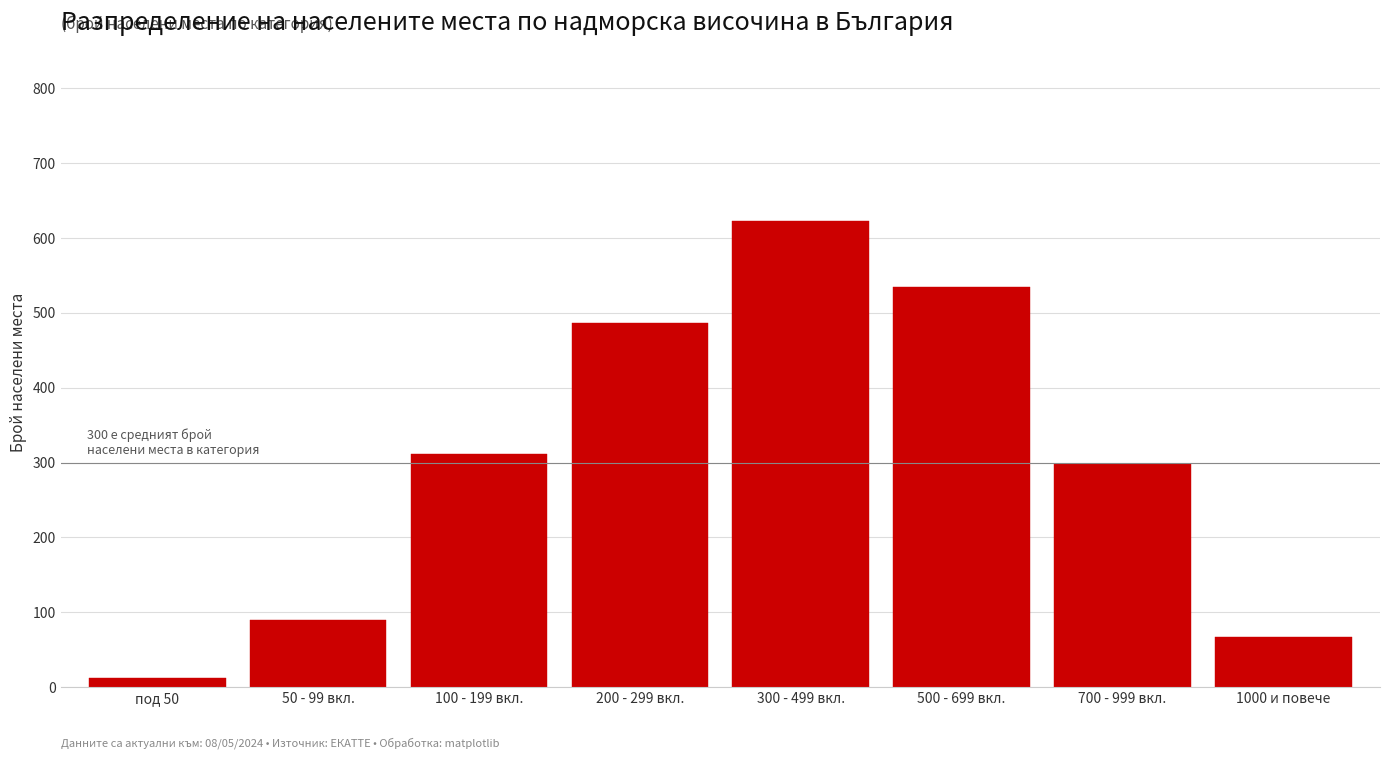

Reading left to right, what are all the values shown in this chart?

12	89	312	487	623	534	298	67